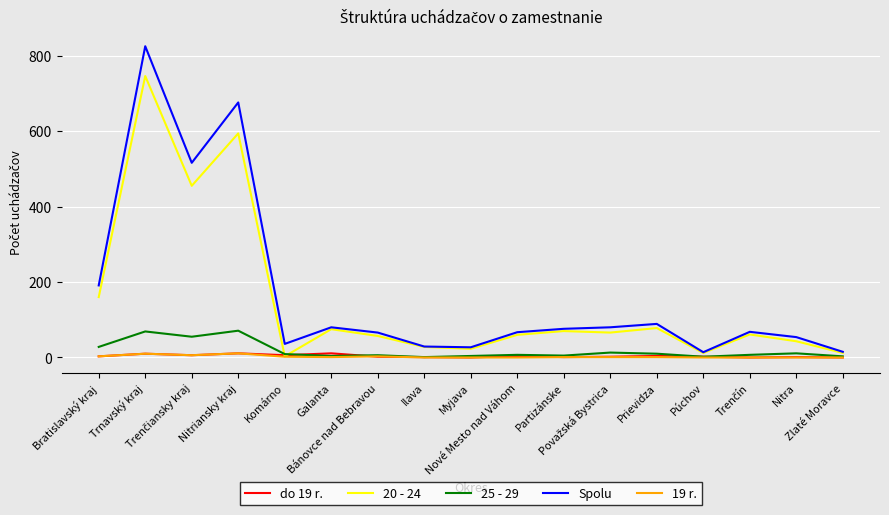

Which series has the largest range (max minus min)?

Spolu